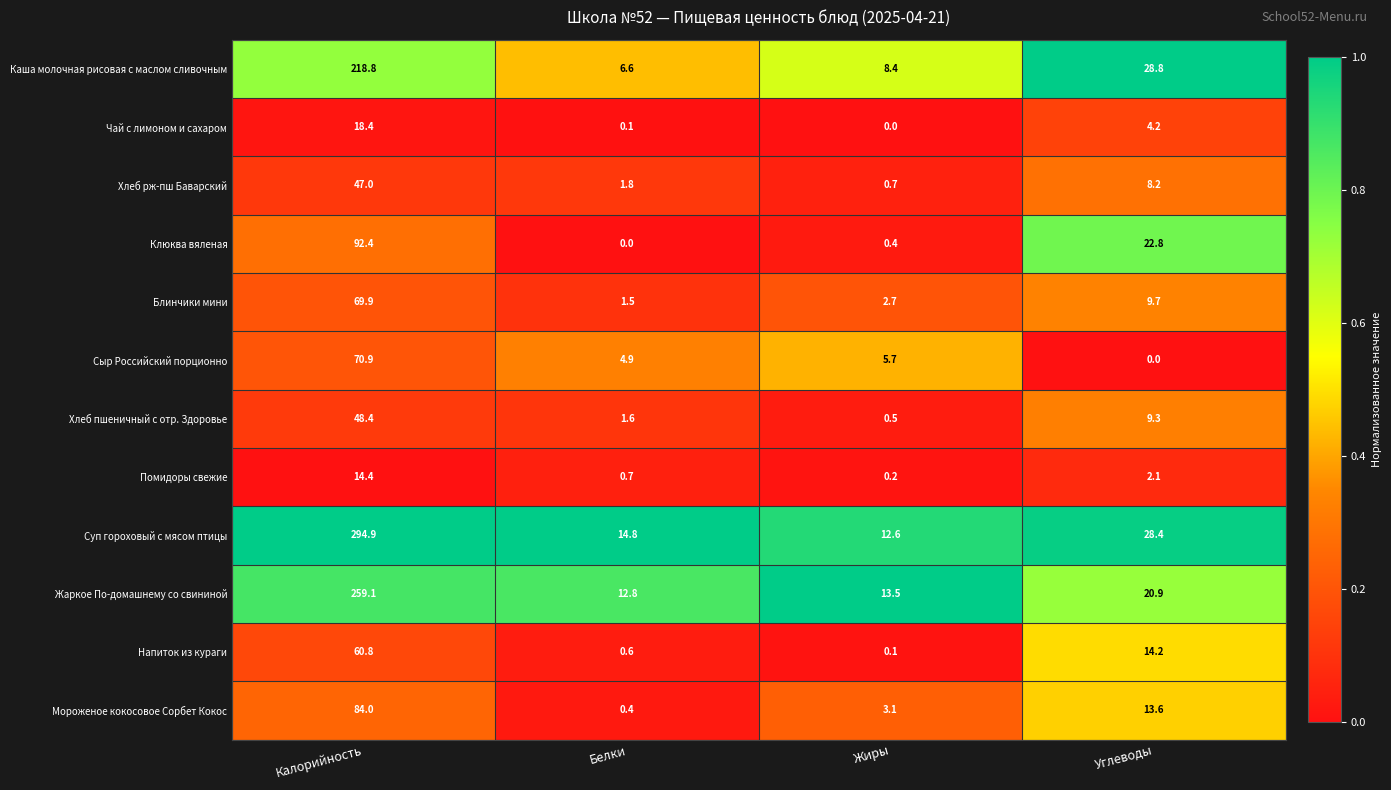

At how many categories does at least one series exceed 0?

4